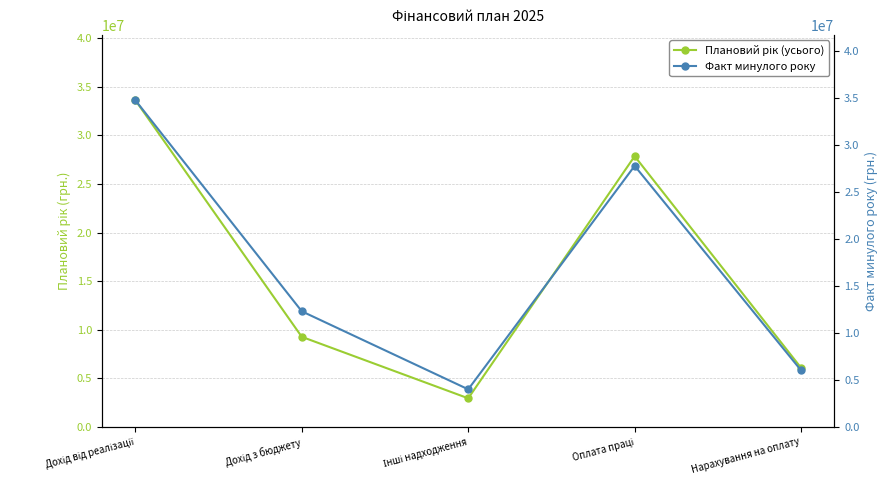

Is the value of Плановий рік (усього) at Інші надходження greater than the value of Факт минулого року at Інші надходження?

No